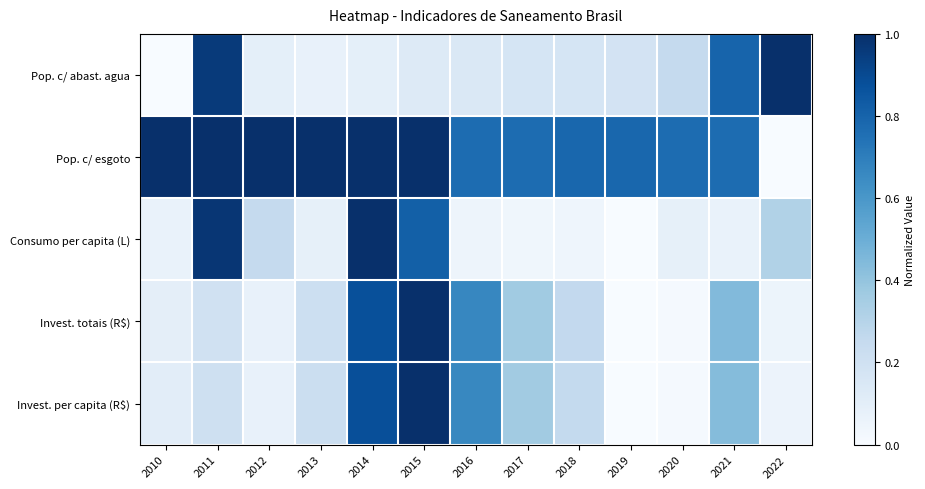

What is the total value across all series at 2015?

3.9